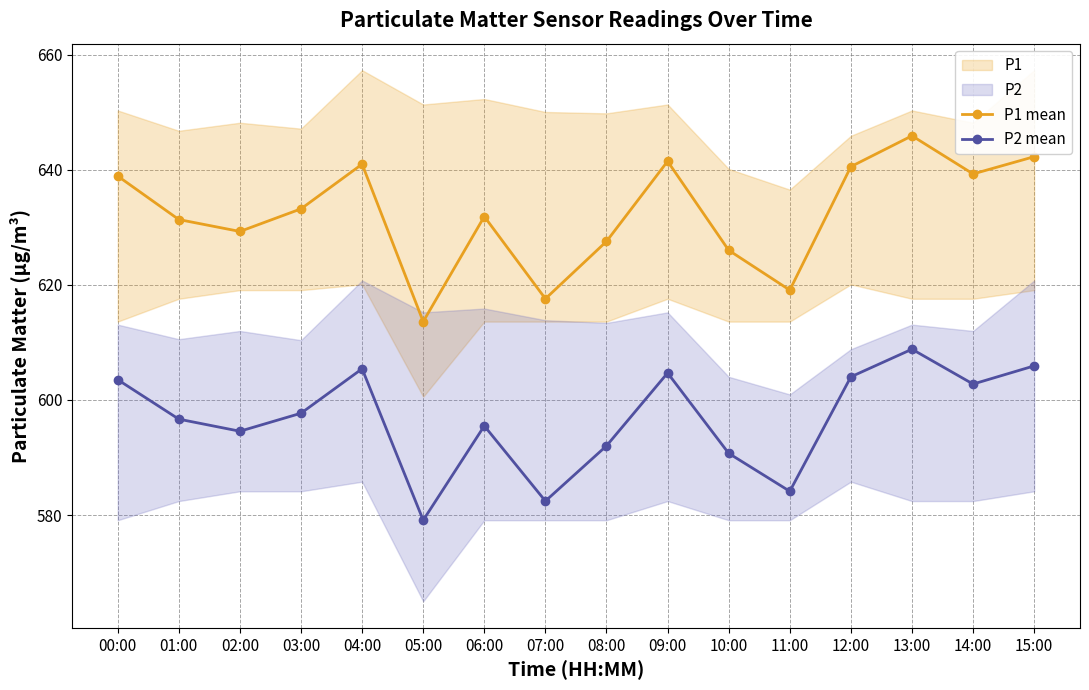

True or false: P1 mean and P2 mean cross at least once.

False